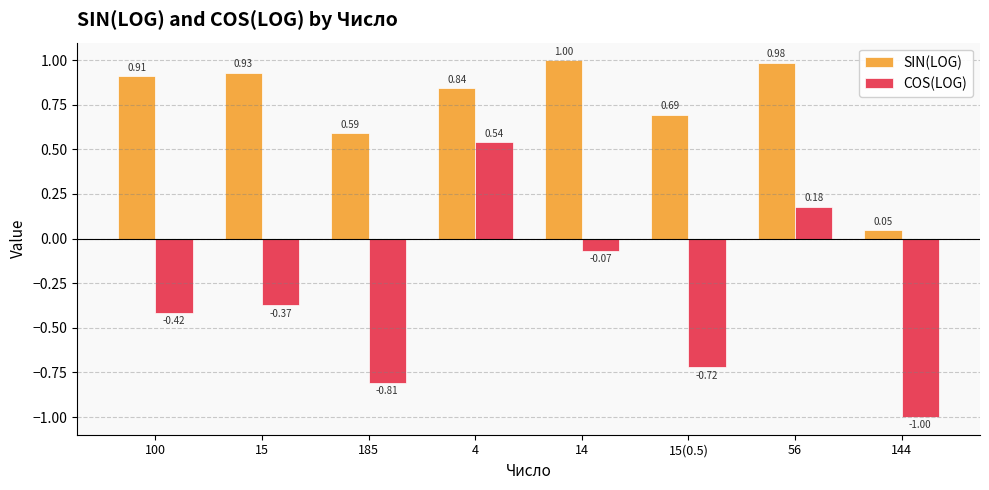

List the series in order of their peak value, lowest first.

COS(LOG), SIN(LOG)